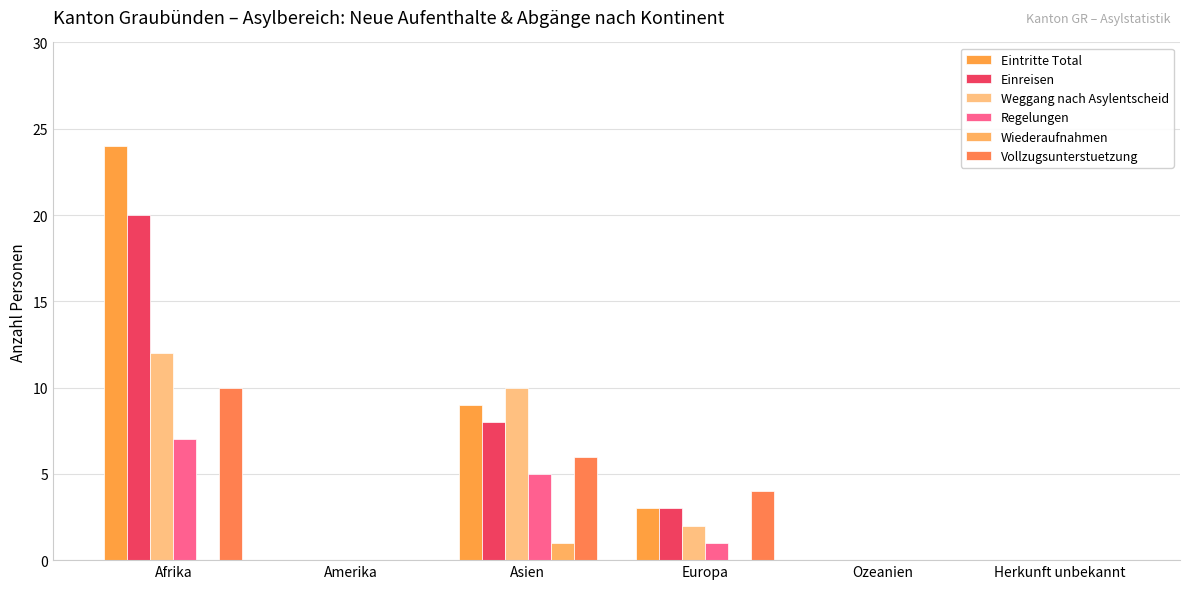

What position from the left is Ozeanien?

5